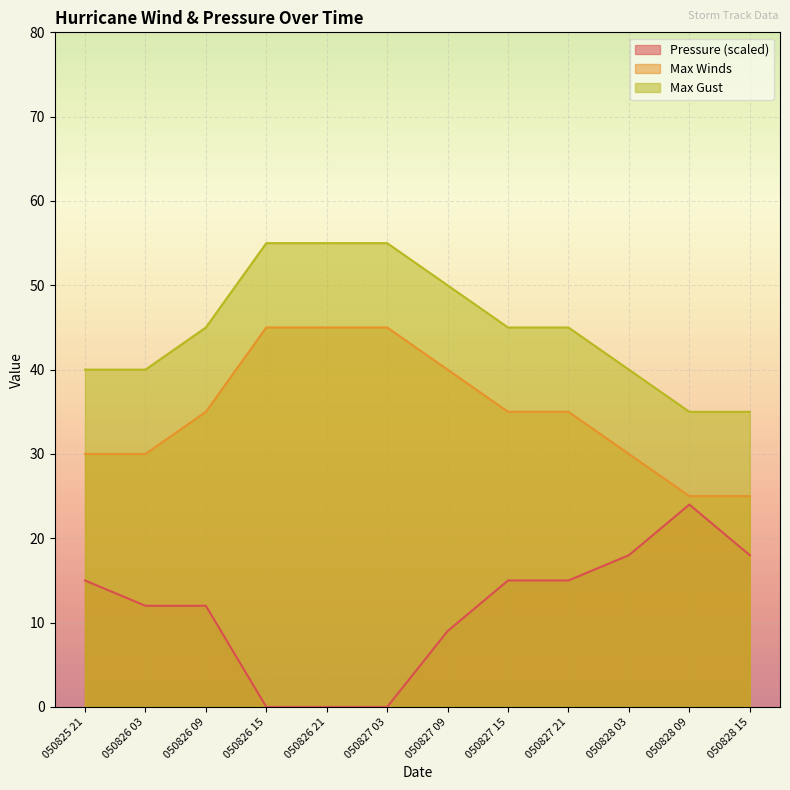

What is the approximate value of Max Winds at 050827 15, to the nearest 10?

40